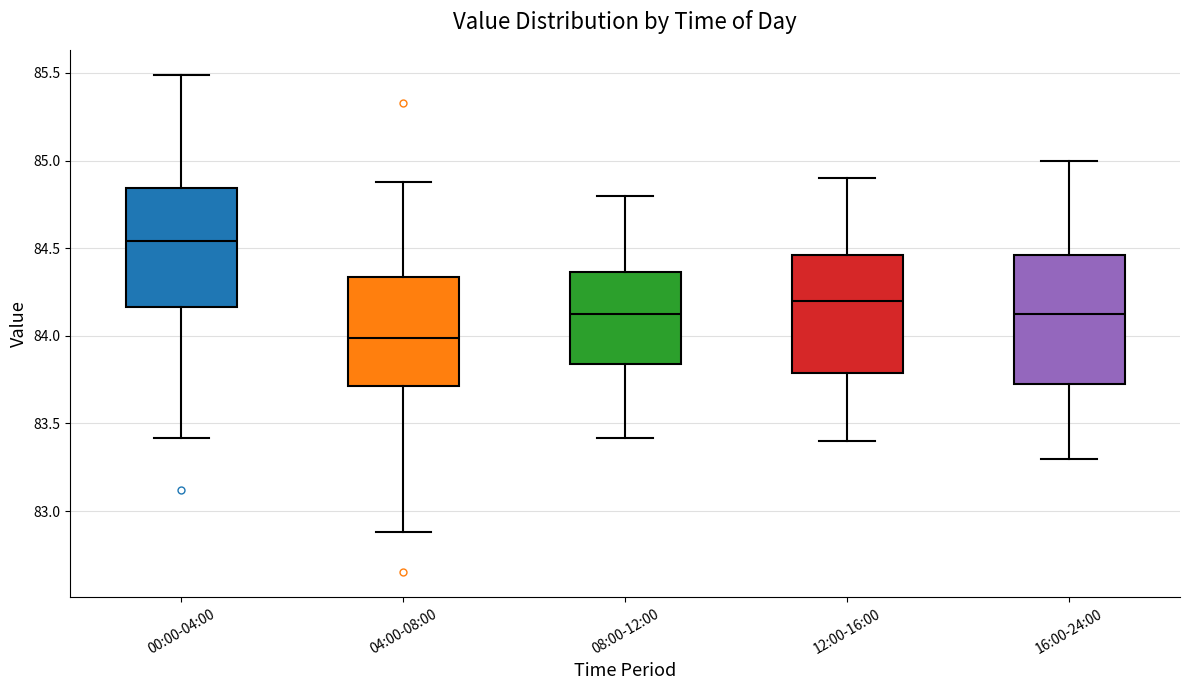

Which box's median line is the highest?

00:00-04:00